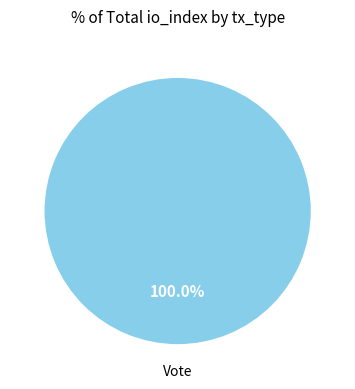

What percentage is NOT represented by Regular?

100.0%